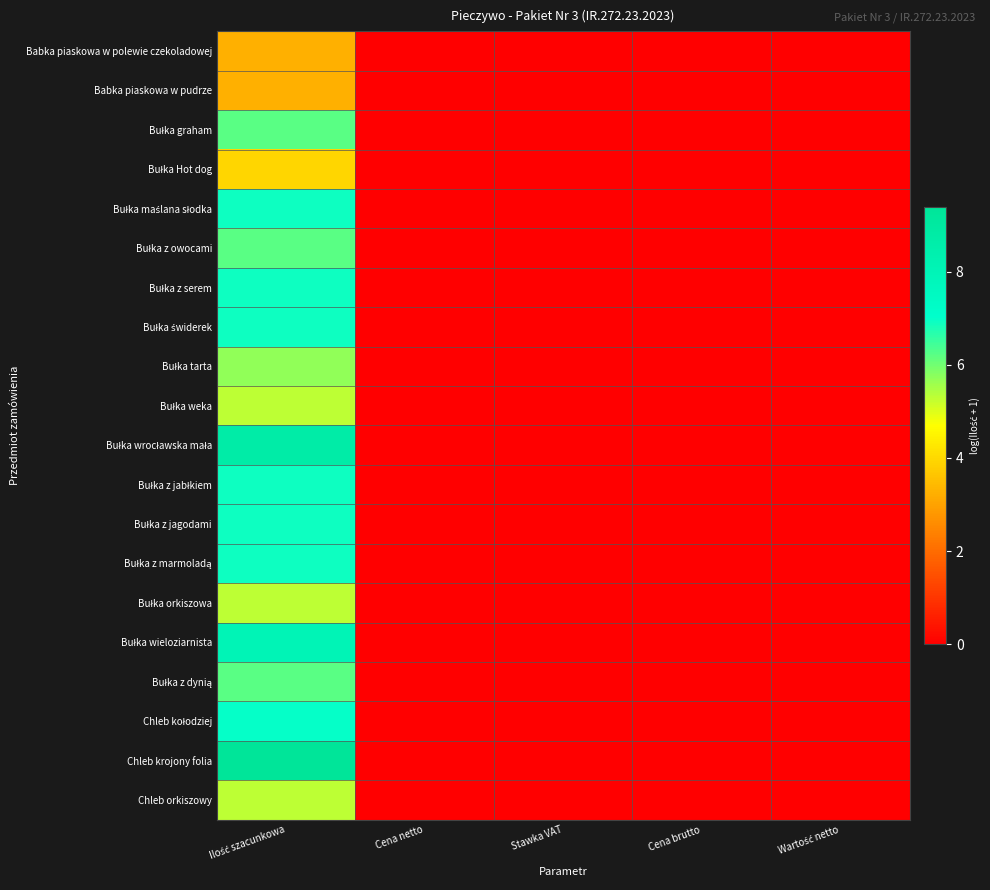

Which series has the largest range (max minus min)?

Chleb krojony folia